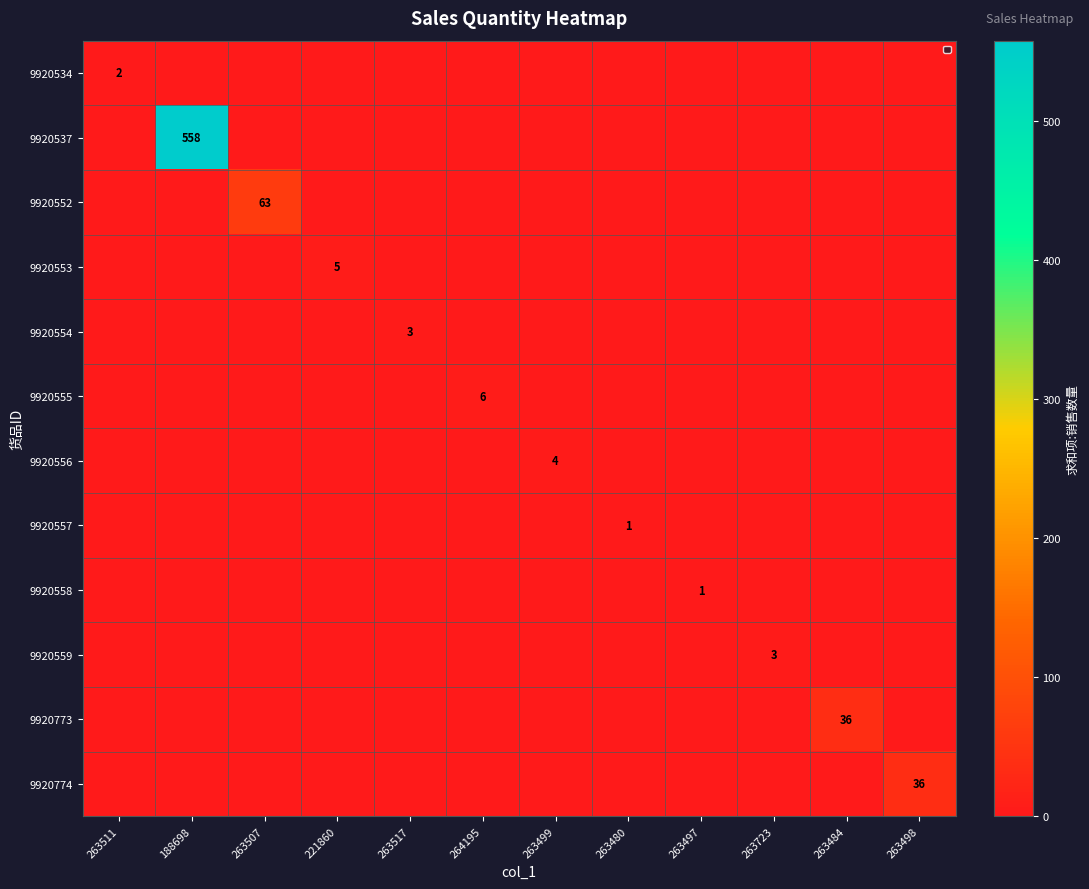

The value of 9920774 at 263498 is 64. True or false?

False